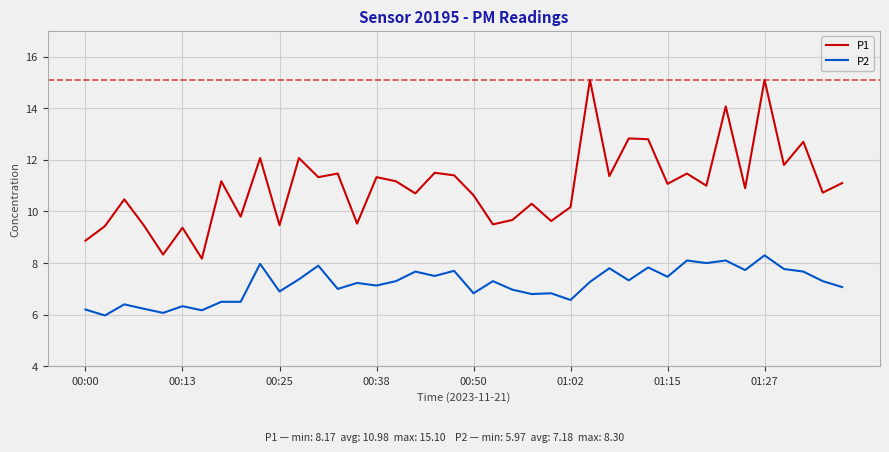

What is the lowest value of the P1 series?

8.2